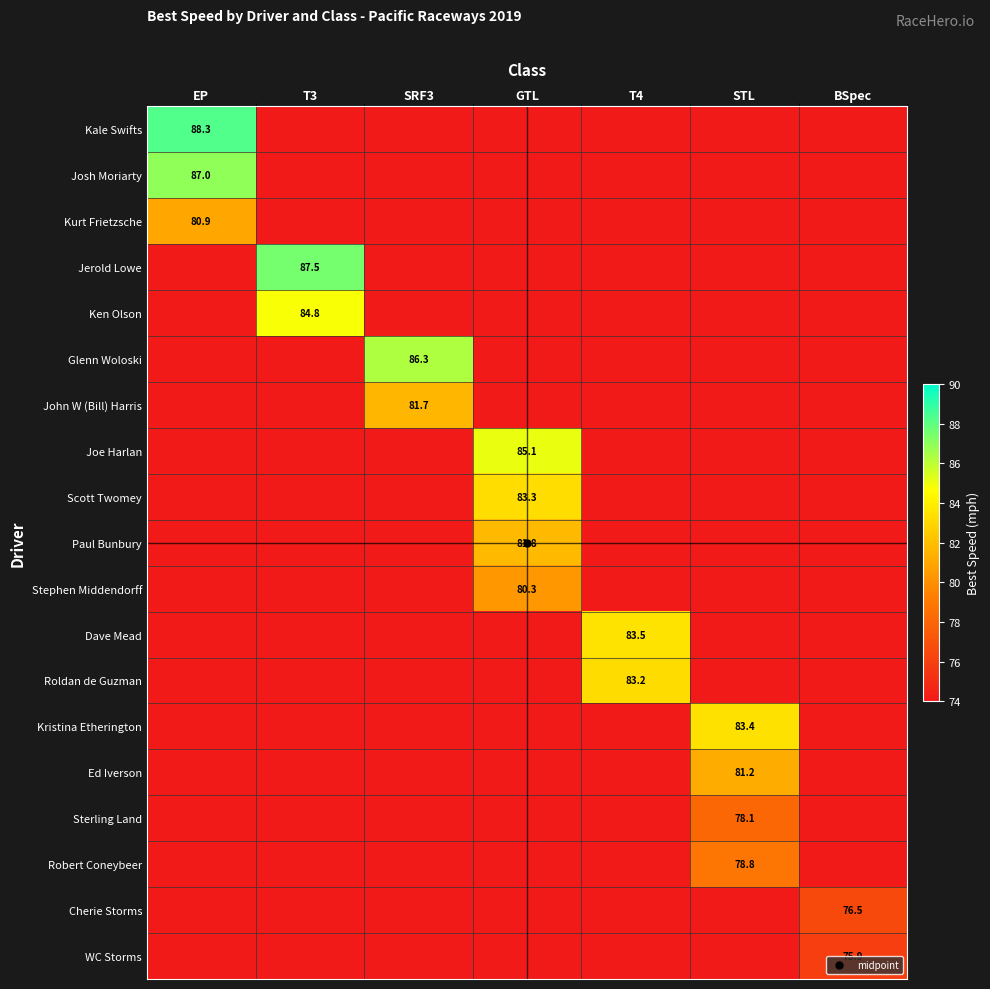

Which series has the largest range (max minus min)?

Kale Swifts